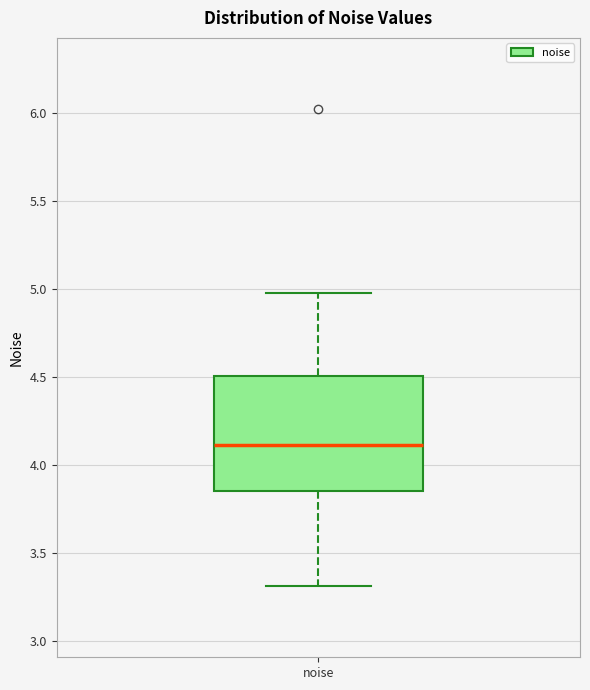

Transcribe this box plot: give where the median line is, the range the box spans, and where the two whiskers end, as read against the y-axis. The values are not printed on the chart, so give them approximately, as read against the axis.

median 4.10, box 3.85 to 4.50, whiskers 3.30 to 5.00